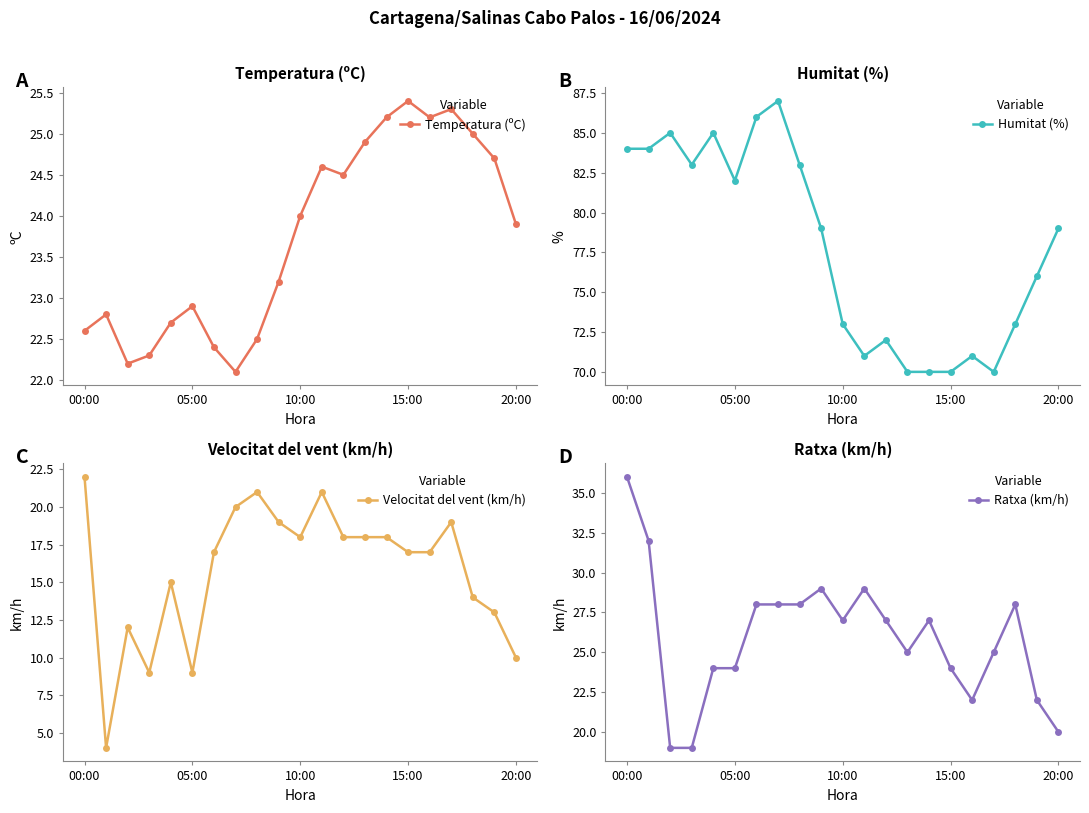

Which series changed the most between 13 and 17?

Velocitat del vent (km/h)